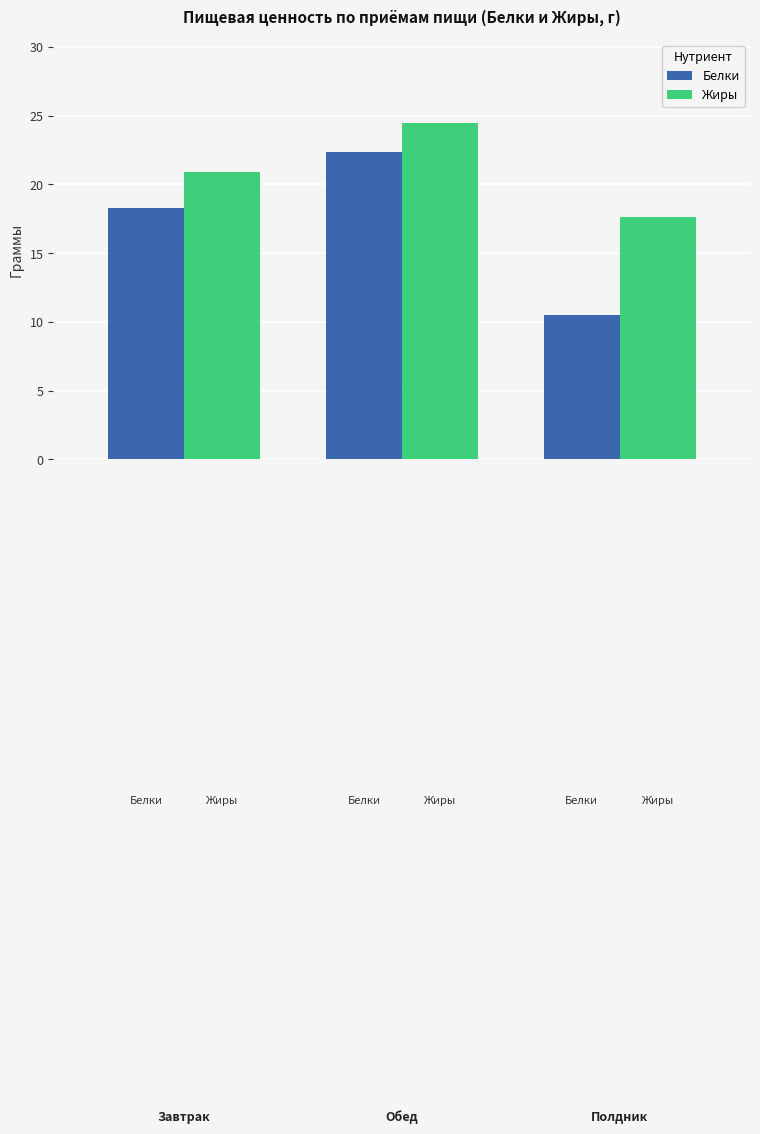

How many values in the Белки series are below 18?

1